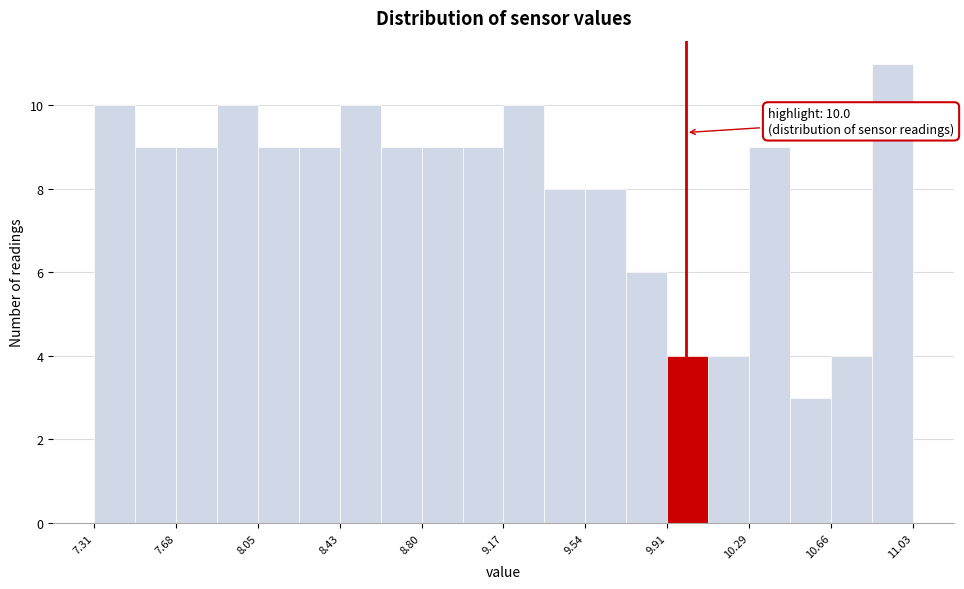

Read against the x-axis, roughly where is the centre of the tallest bar?

10.95